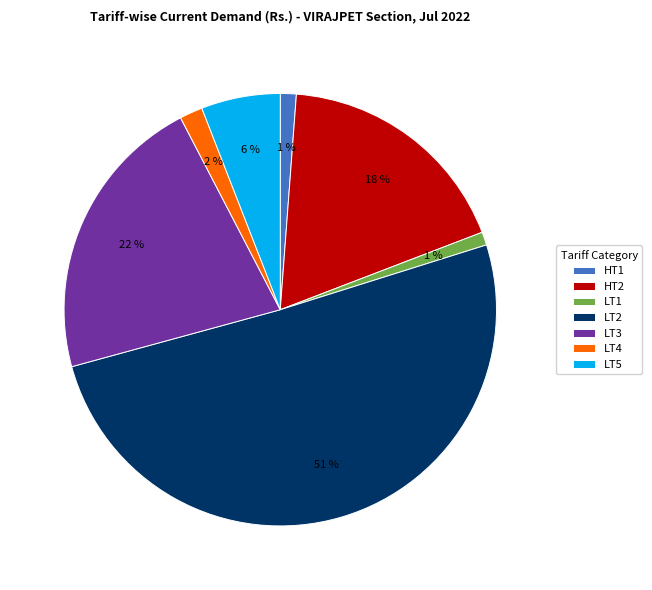

Which has a higher value, LT1 or LT4?

LT4